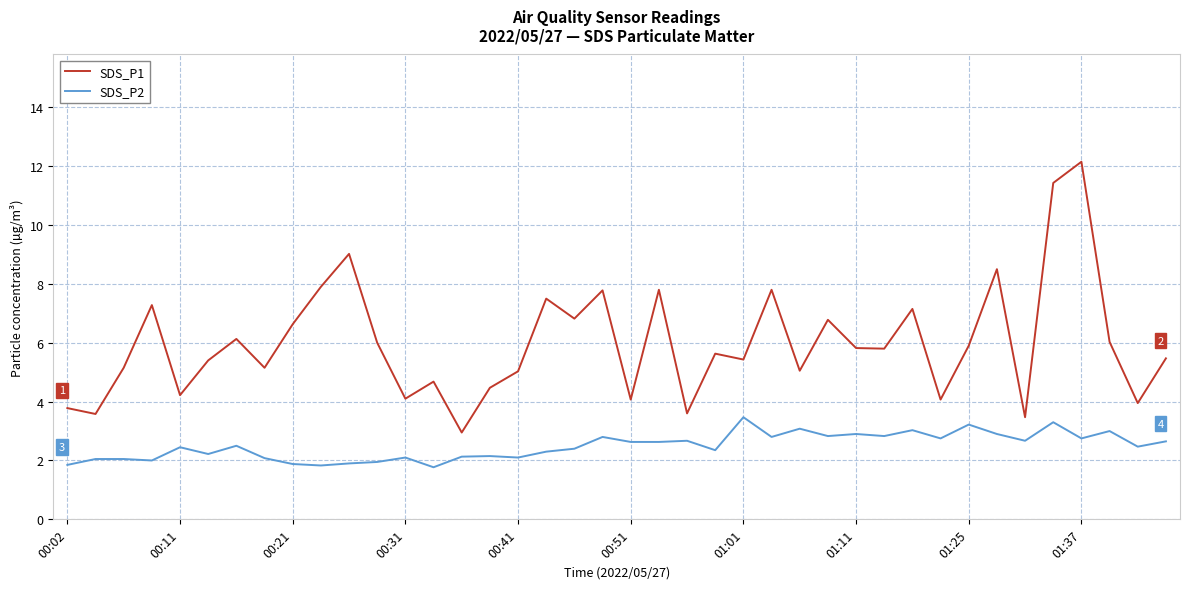

List the series in order of their peak value, highest first.

SDS_P1, SDS_P2